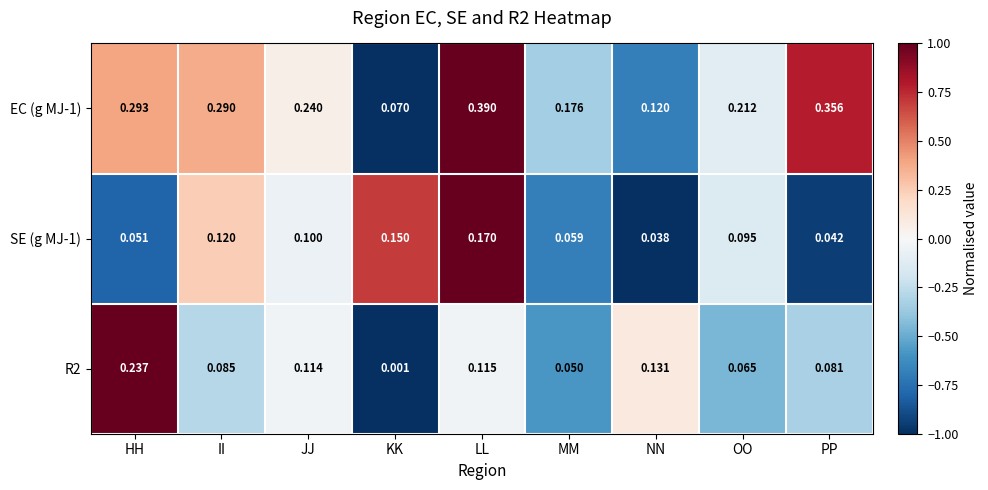

Which series has the largest range (max minus min)?

EC (g MJ-1)